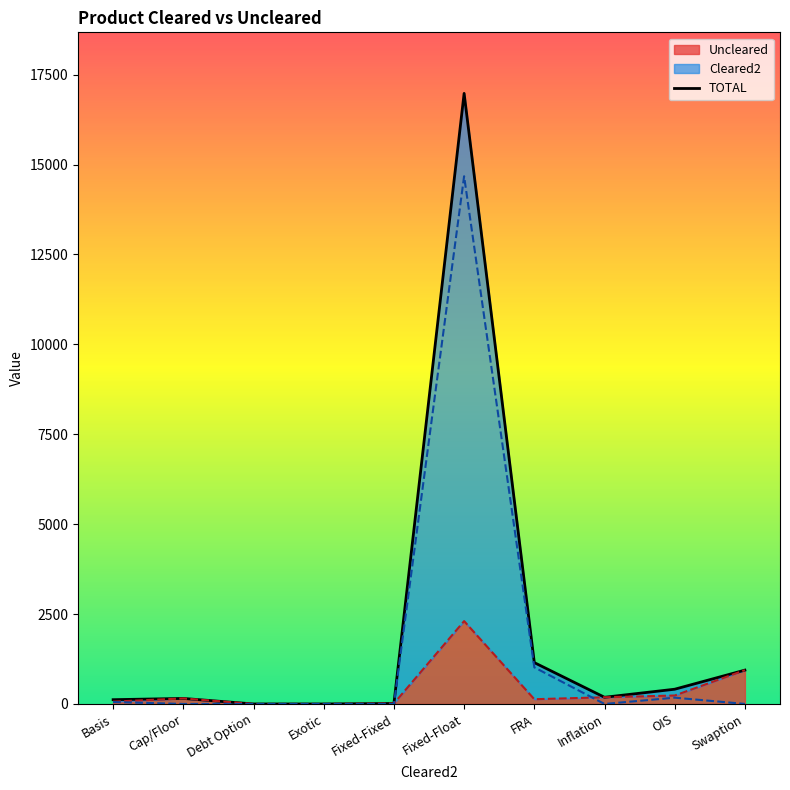

Rank the series by their average value, from lowest to highest.

Uncleared, Cleared2, TOTAL